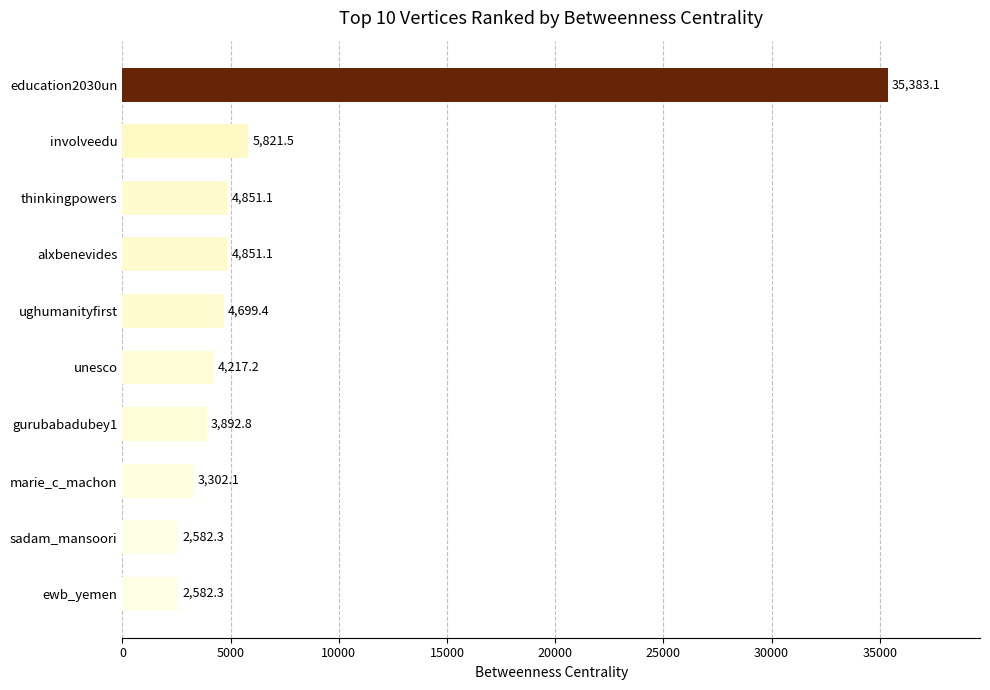

Are the bars horizontal?

Yes